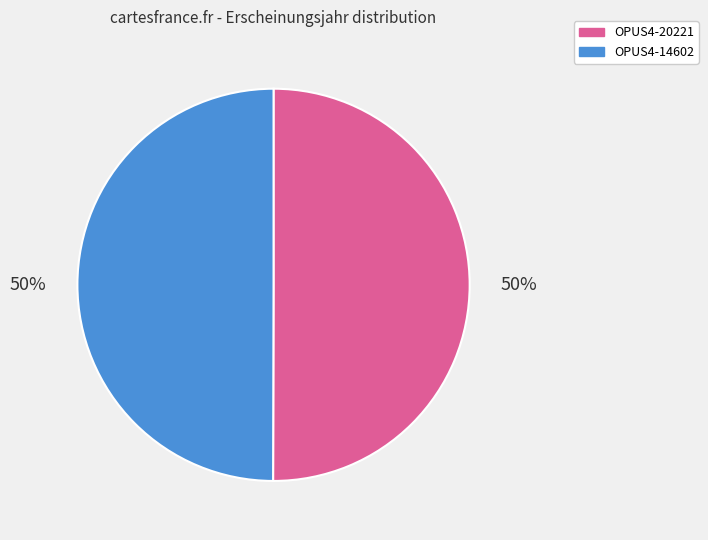

To the nearest percent, what is the average slice percentage?

50%